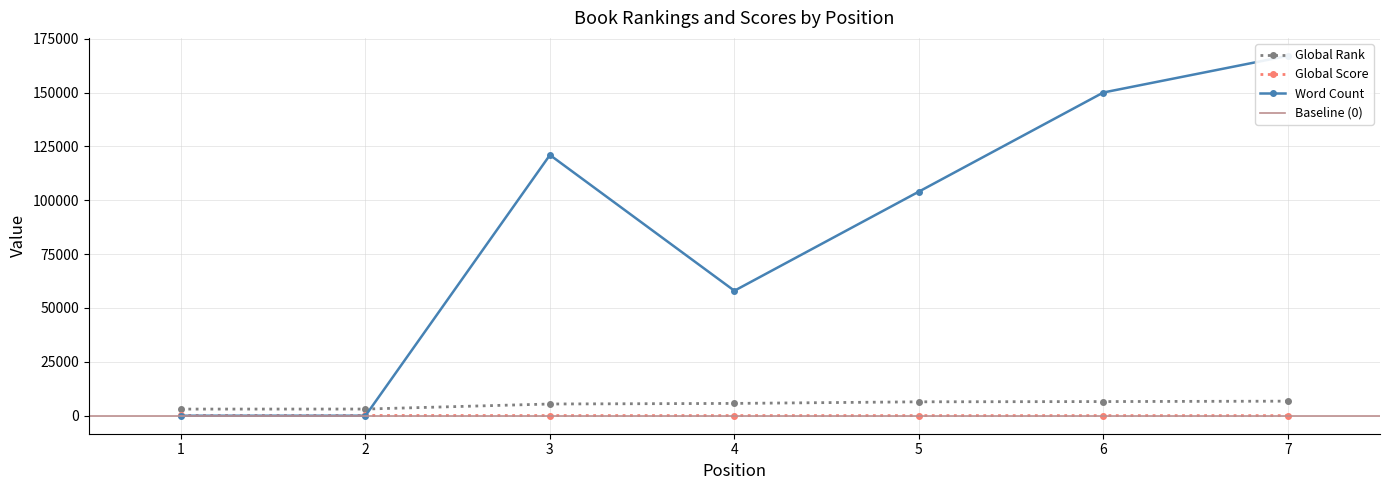

What is the average value of the Global Score series?

79